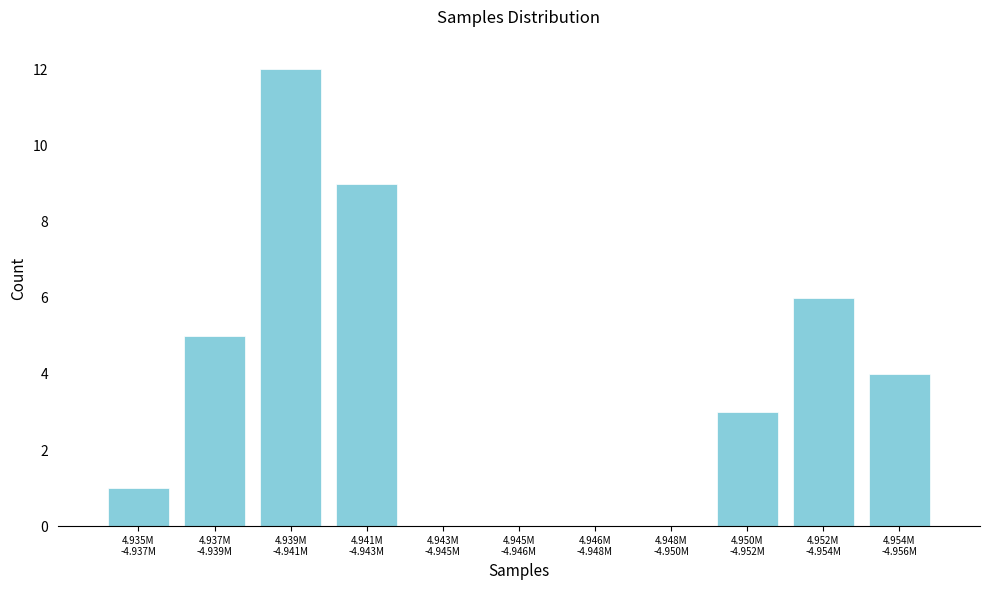

What is the maximum value shown in the chart?

12